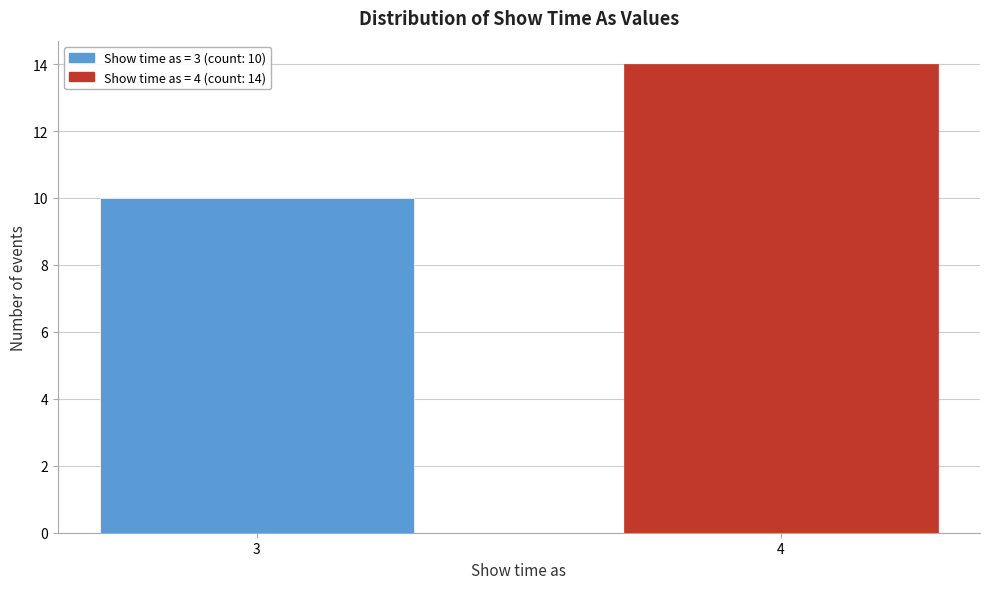

Reading left to right, extract all data points from this chart.

3=10	4=14